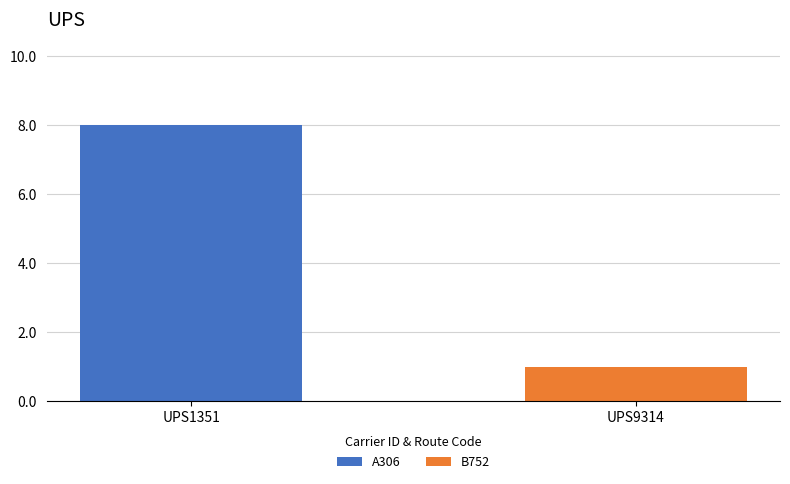

Which series has the largest range (max minus min)?

A306